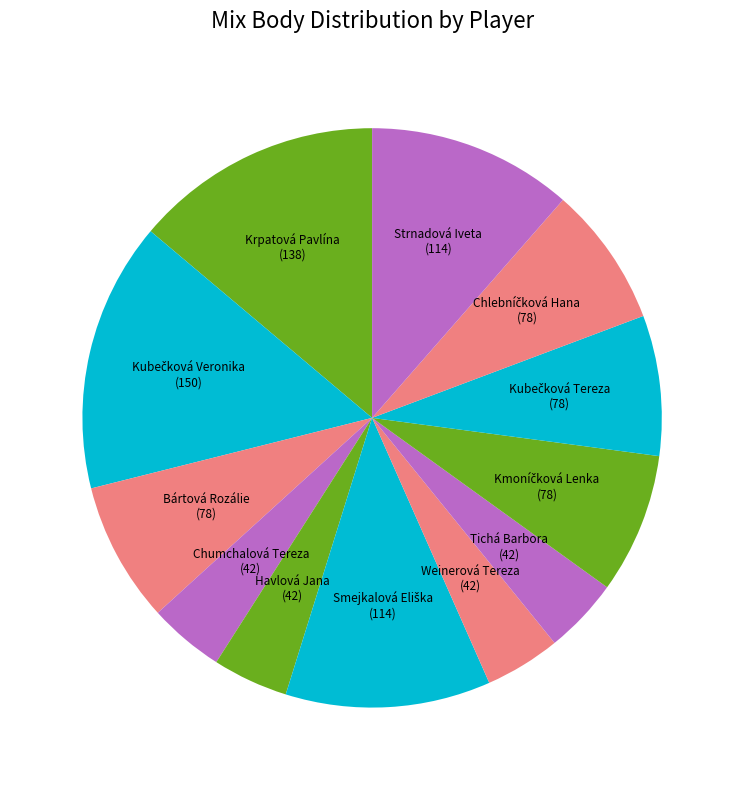

How many slices are in this pie chart?

12